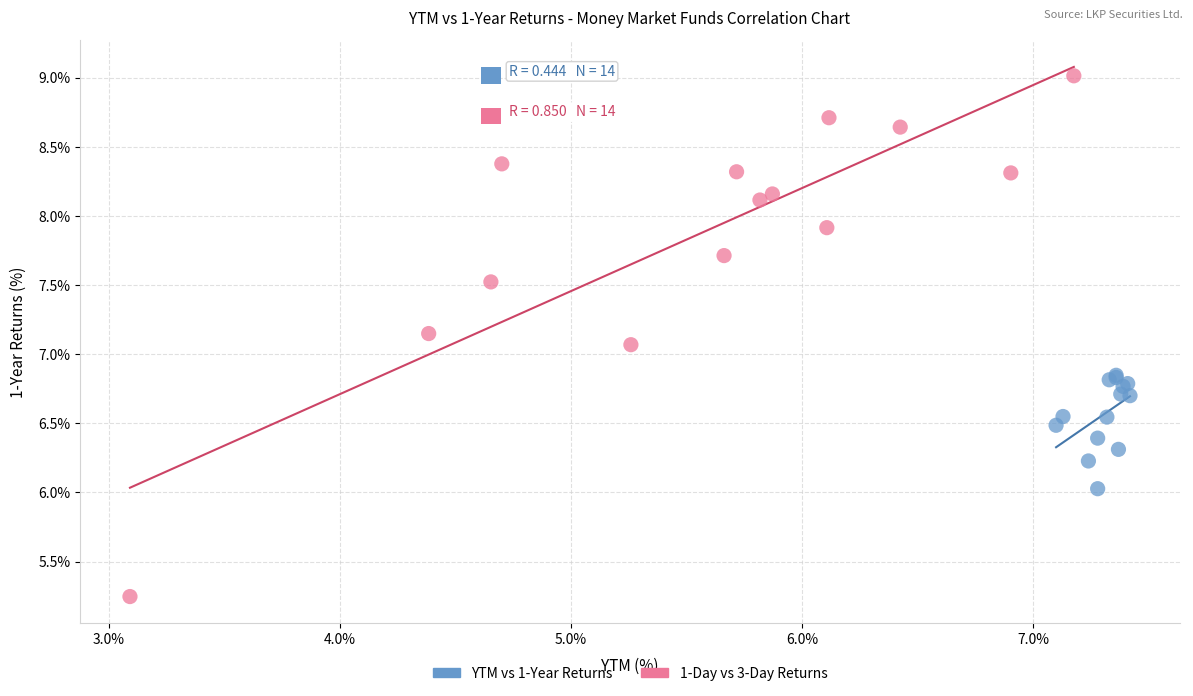

Which series contains the highest Y value?

1-Day vs 3-Day Returns